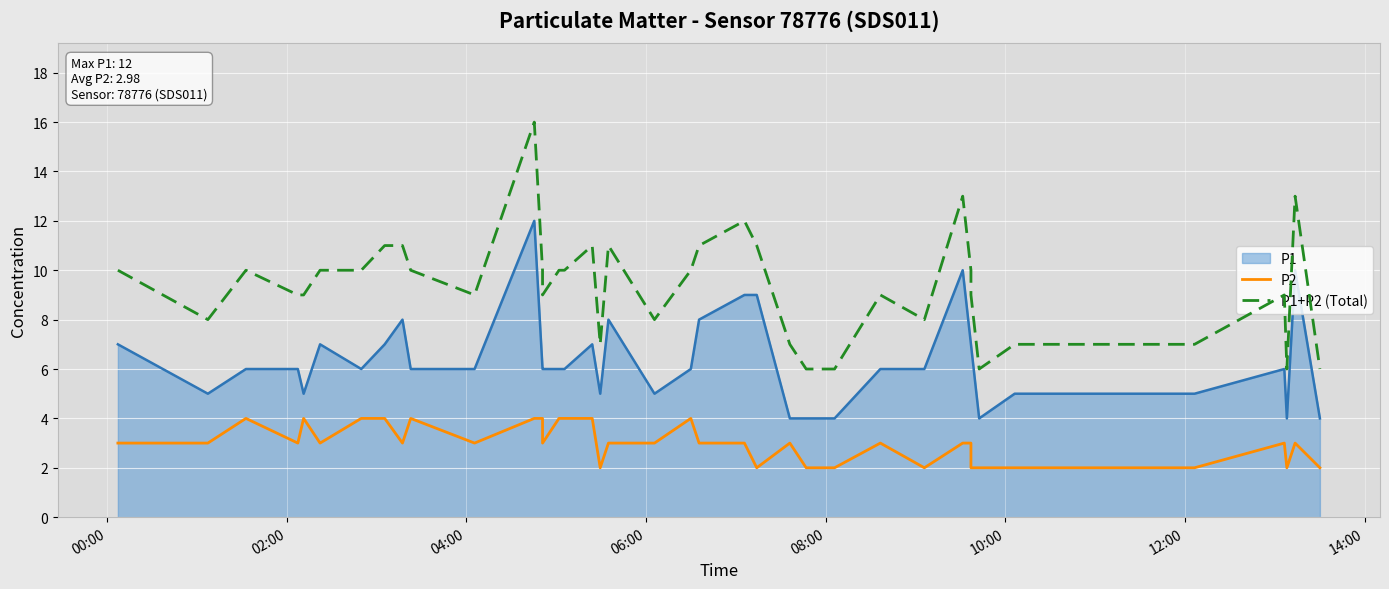

What is the smallest value displayed?

2